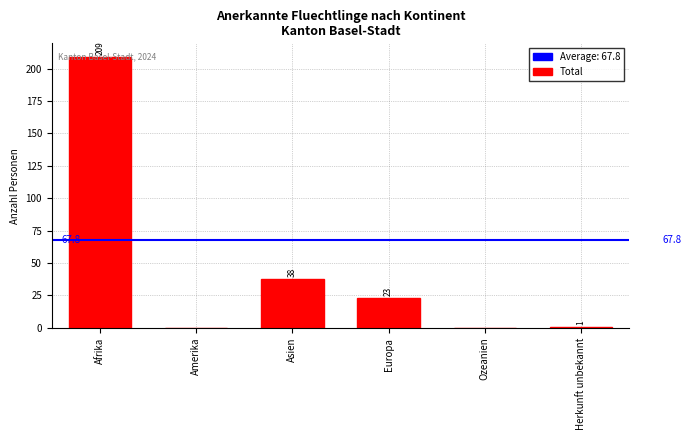

How many categories are shown in the chart?

6